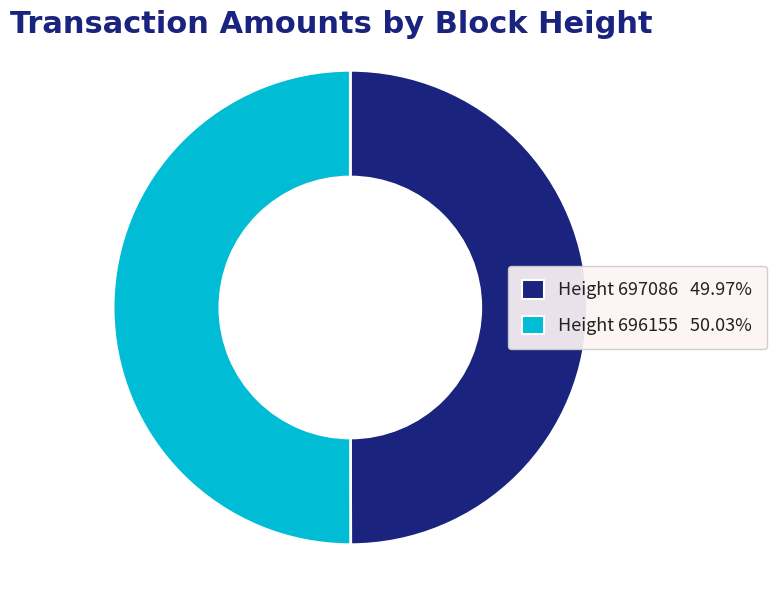

Does any single category account for the majority?

Yes